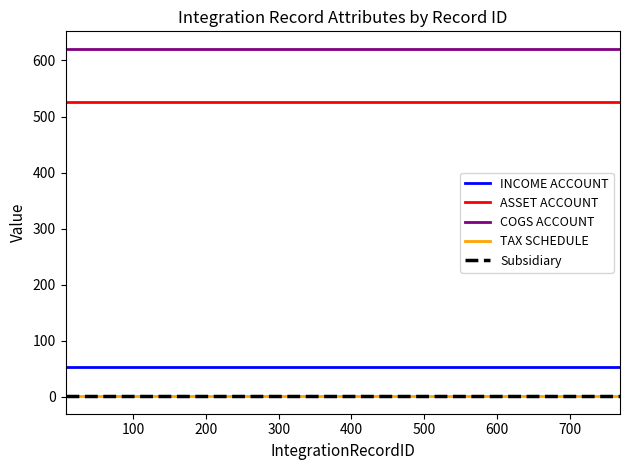

True or false: INCOME ACCOUNT and TAX SCHEDULE cross at least once.

False